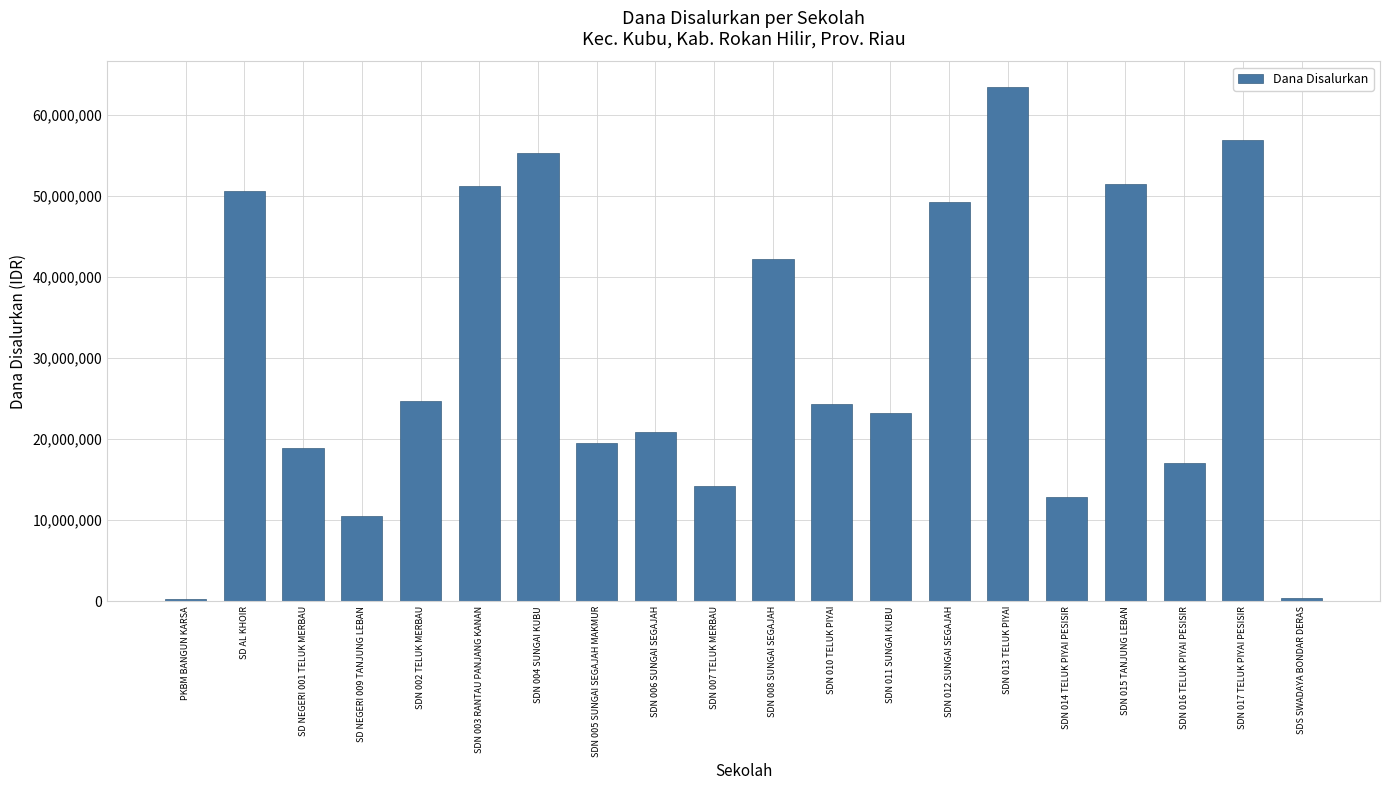

Are the bars horizontal?

No